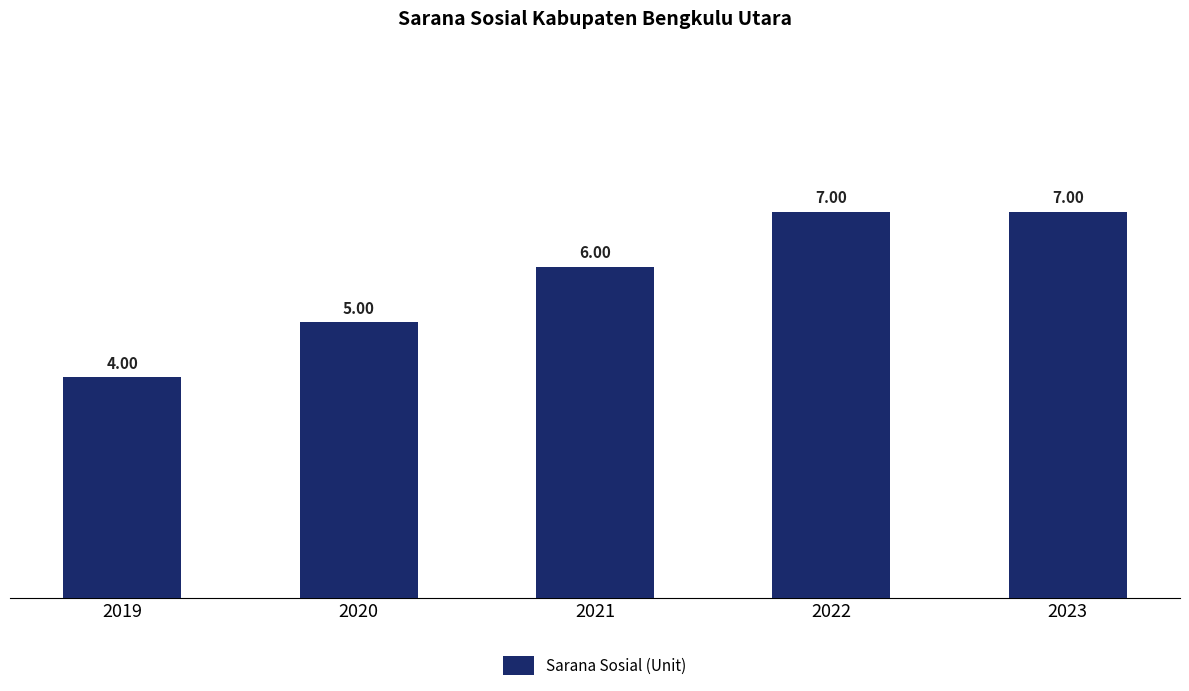

Approximately how many times larger is the value at 2019 compared to 2022?

0.6